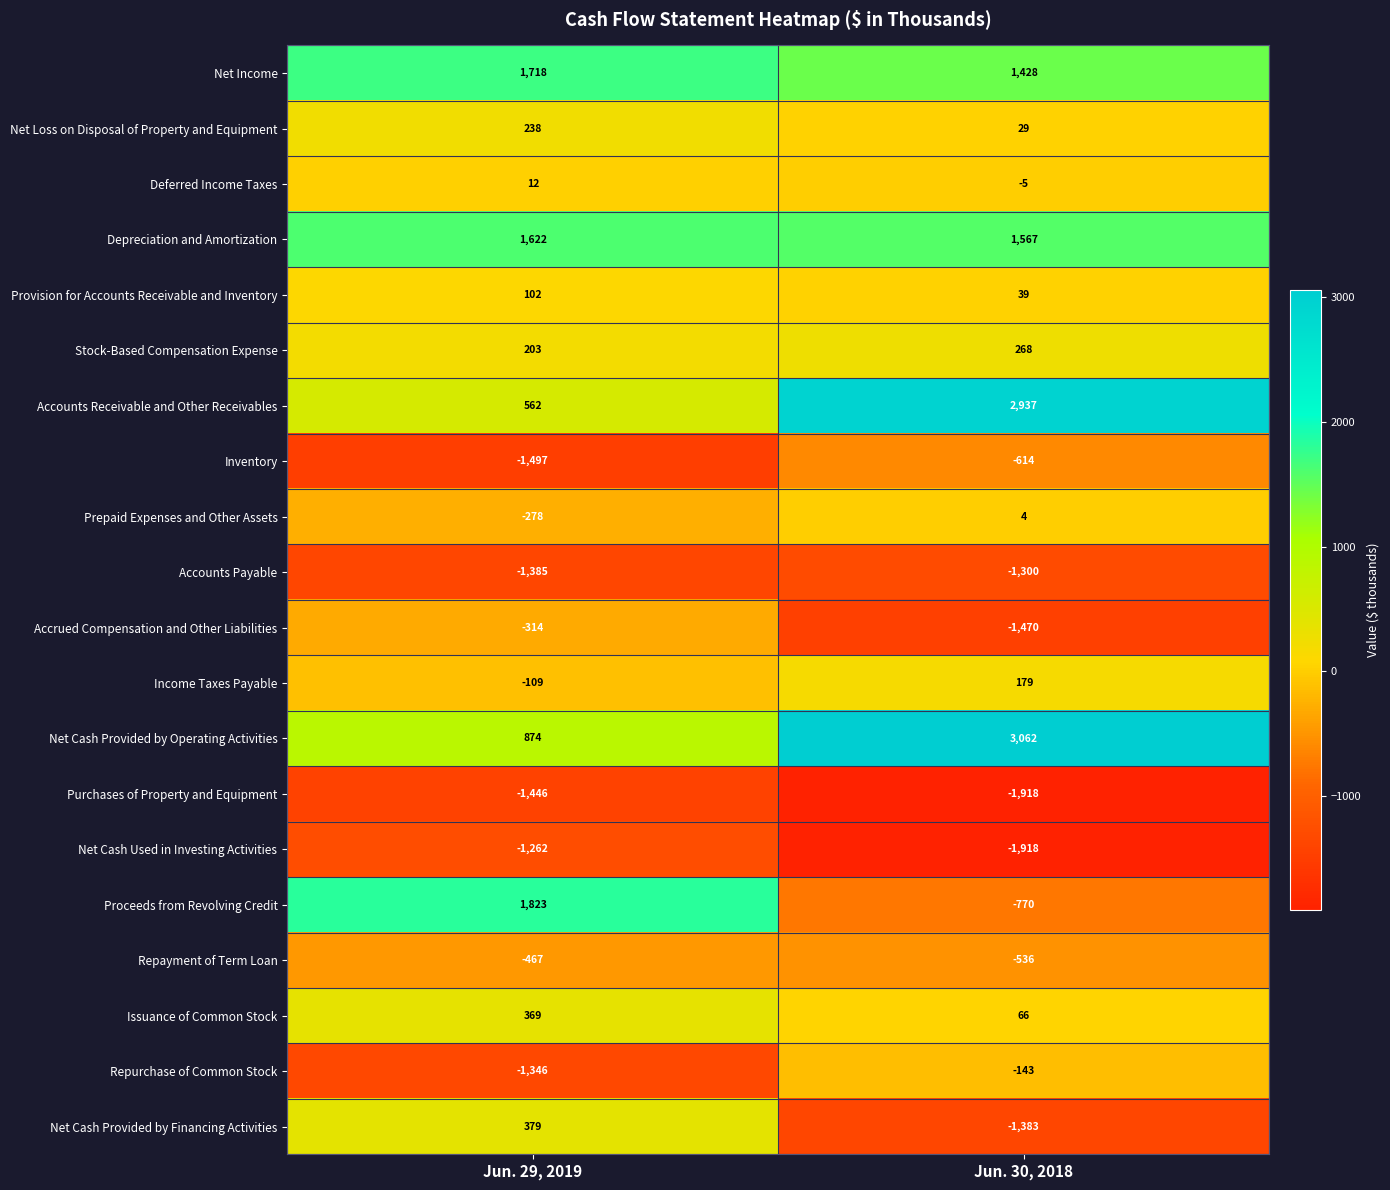

How many data points does each series have?

2